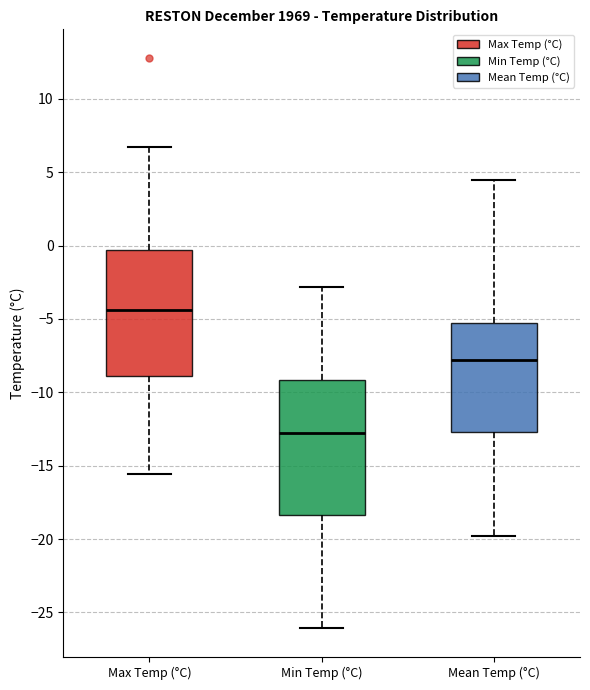

Where is the upper edge of the box for Min Temp (°C) on the y-axis? The values are not printed on the chart, so give them approximately, as read against the axis.

-9.0